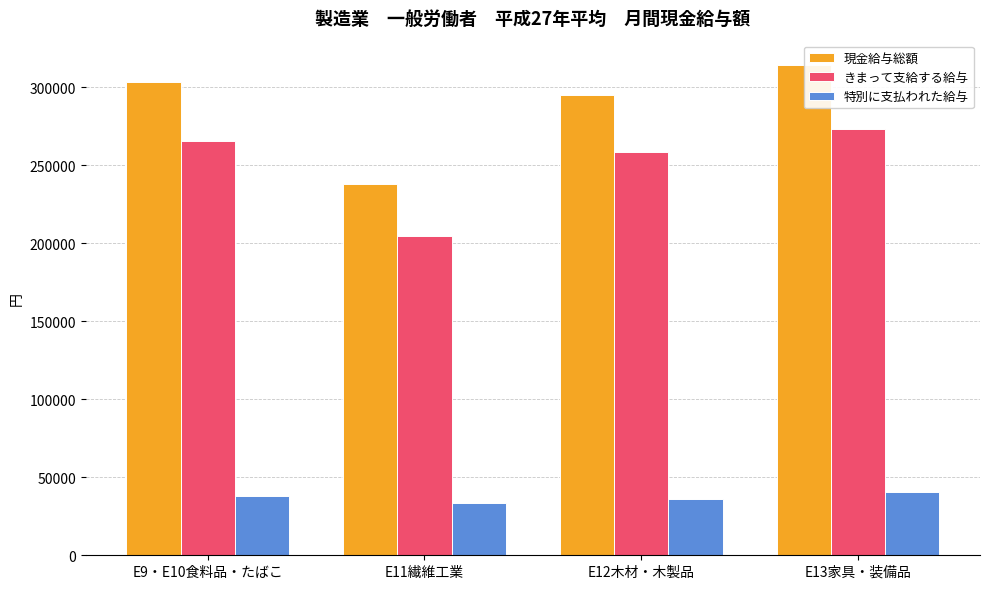

What is the smallest value displayed?

33468